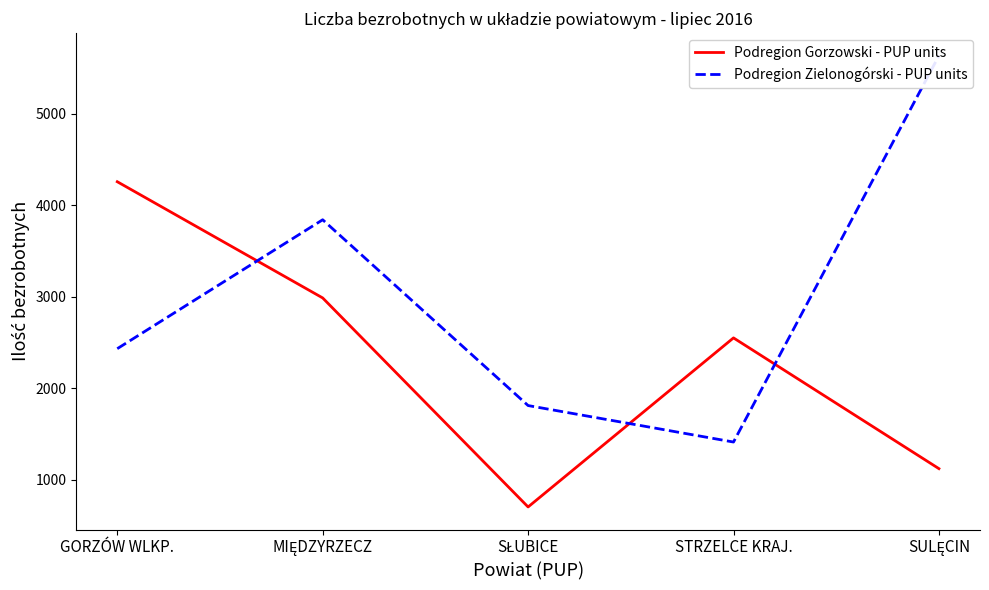

At which label is Podregion Gorzowski - PUP units closest to 2479?

STRZELCE KRAJ.